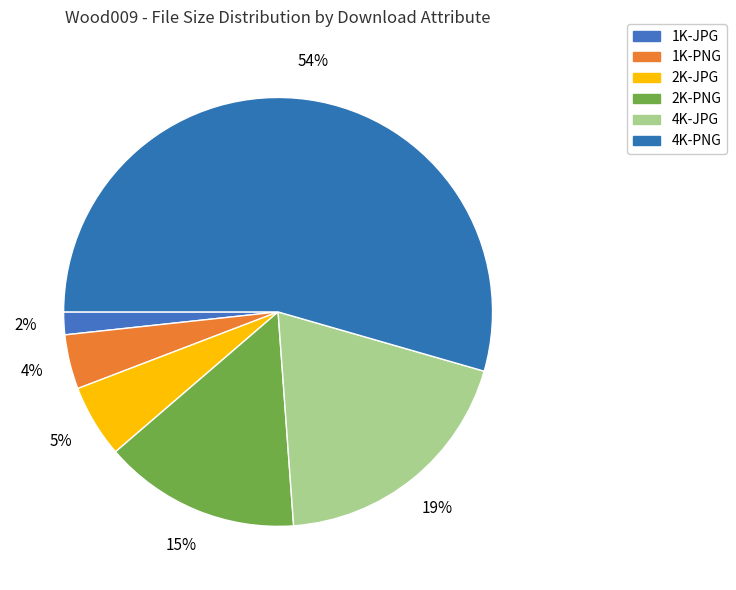

Does any single category account for the majority?

Yes